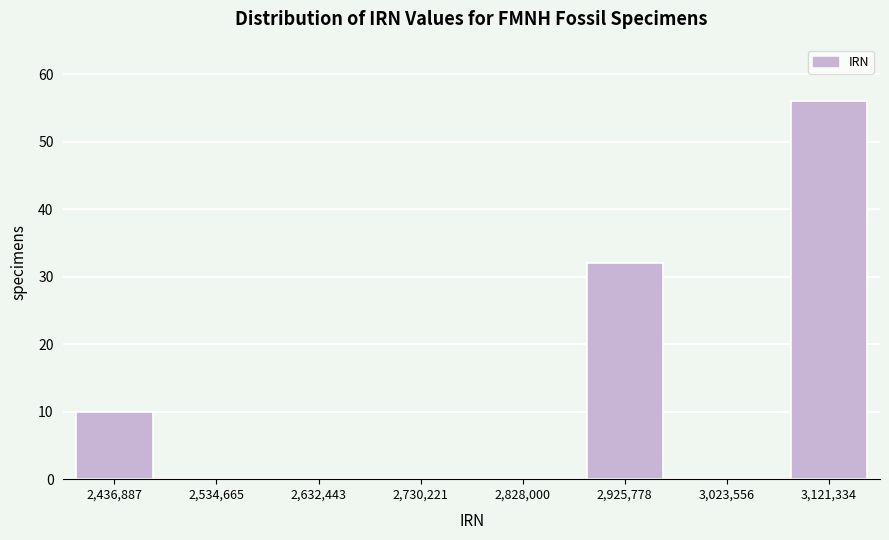

Reading left to right, transcribe all the data shown in this chart.

2,436,887=10	2,534,665=0	2,632,443=0	2,730,221=0	2,828,000=0	2,925,778=32	3,023,556=0	3,121,334=56